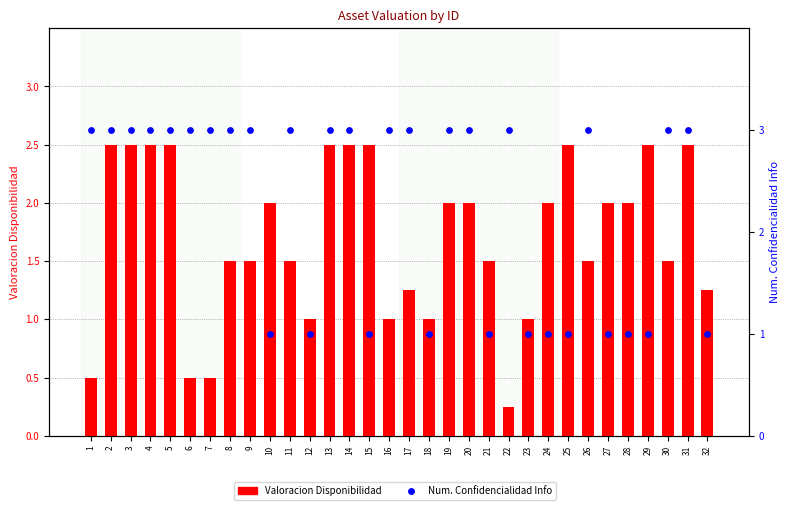

Which series has the widest spread of Y values?

Valoracion Disponibilidad